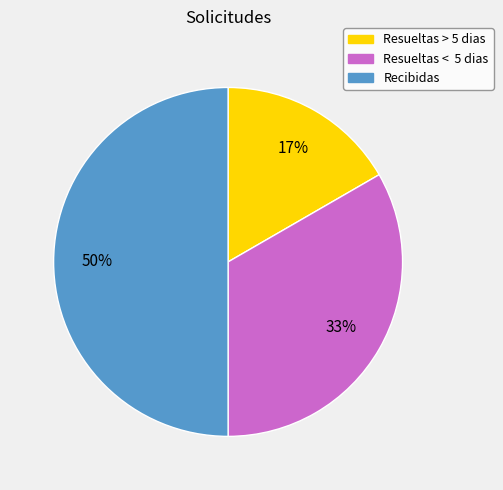

What is the largest slice in the pie chart?

Recibidas